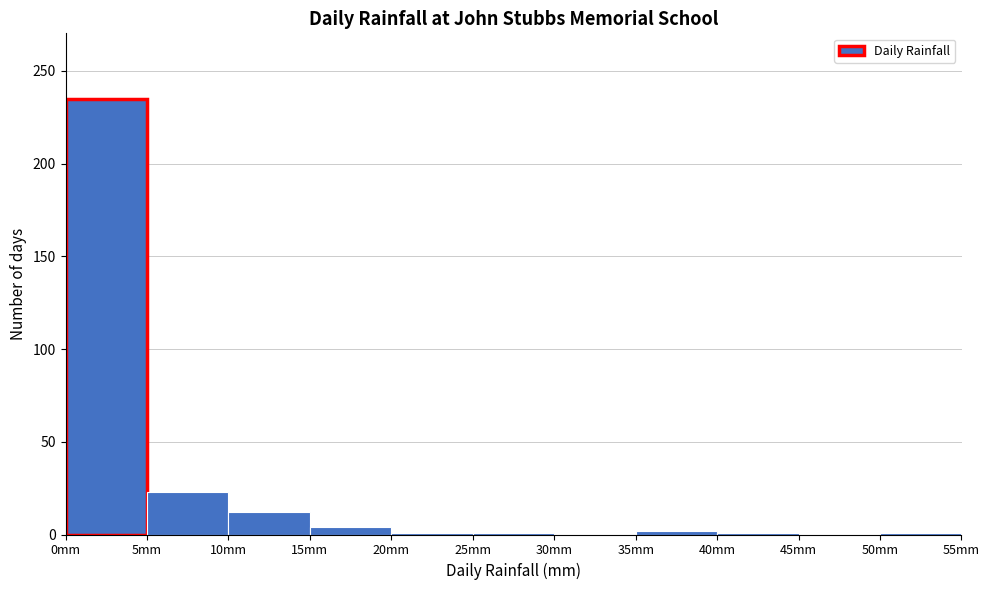

Reading left to right, transcribe this chart: for each bar, give the range it covers on the x-axis and its height. The values are not printed on the chart, so give them approximately, as read against the axis.

0 to 5: 235
5 to 10: 25
10 to 15: 10
15 to 20: under 5
20 to 25: under 5
25 to 30: under 5
30 to 35: 0
35 to 40: under 5
40 to 45: under 5
45 to 50: 0
50 to 55: under 5